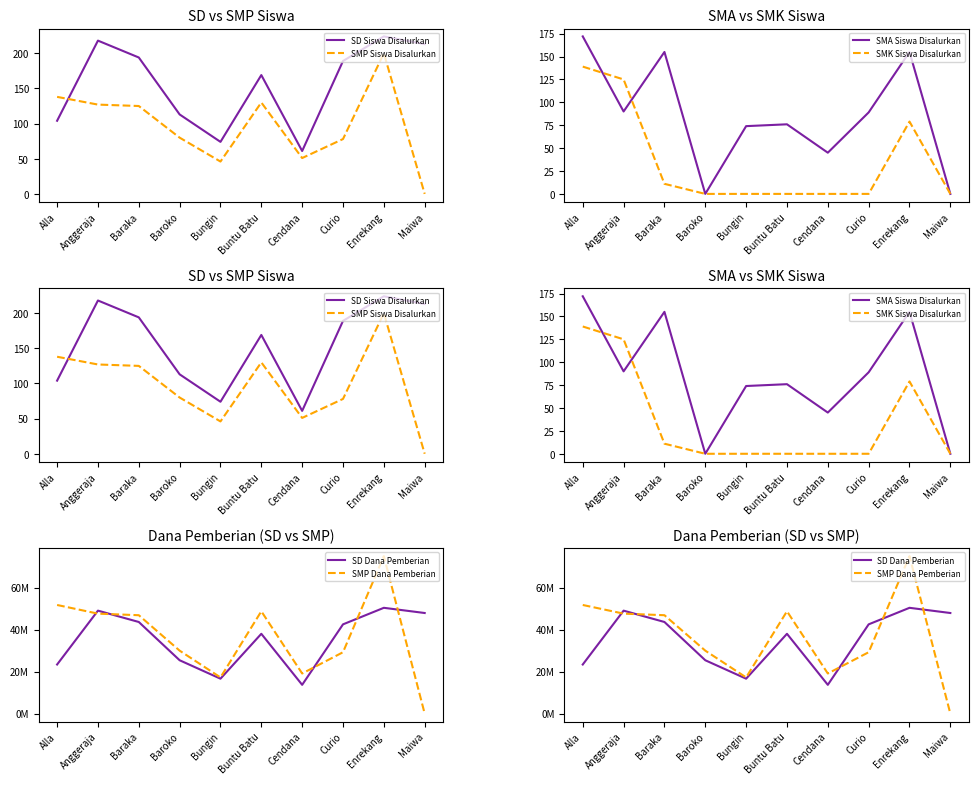

True or false: SD Dana Pemberian has a value of 49050000 at Anggeraja.

True